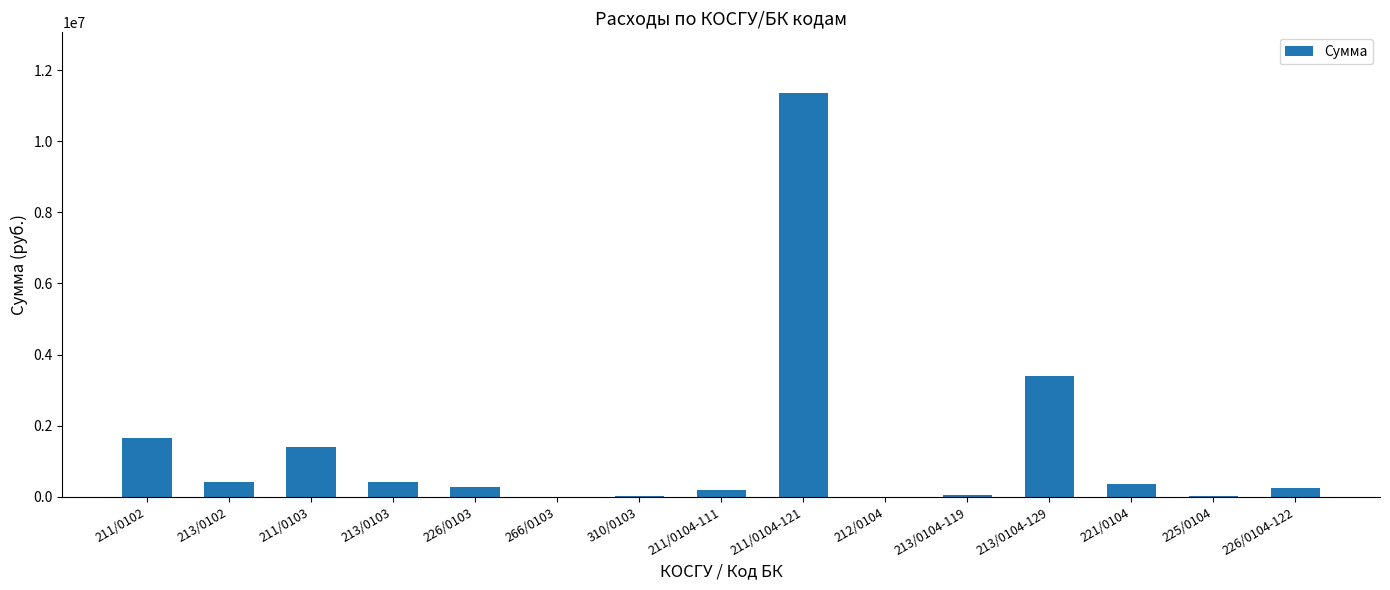

At which label is the value closest to 5679342?

213/0104-129